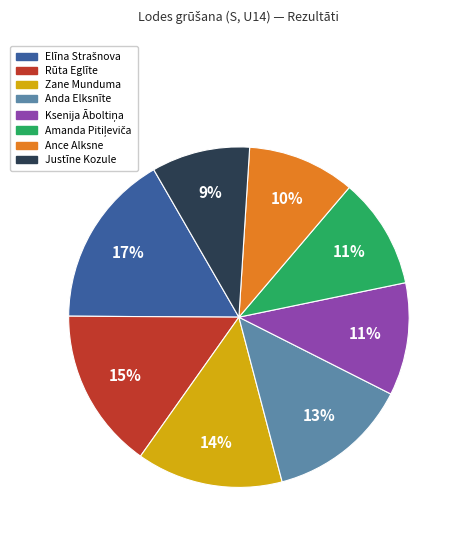

Count the number of slices in the pie.

8